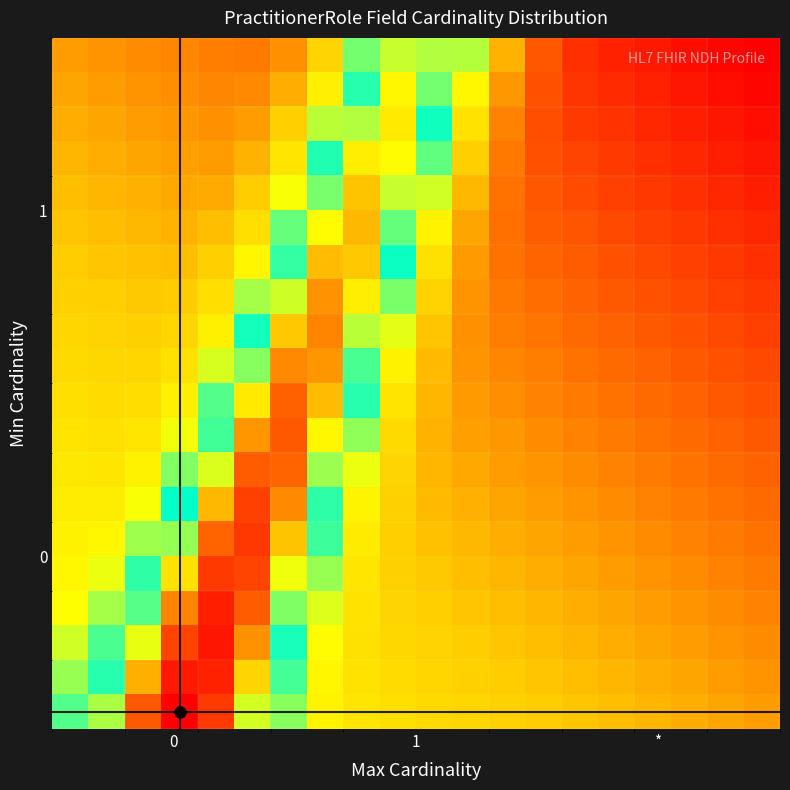

At how many categories does at least one series exceed 0?

20